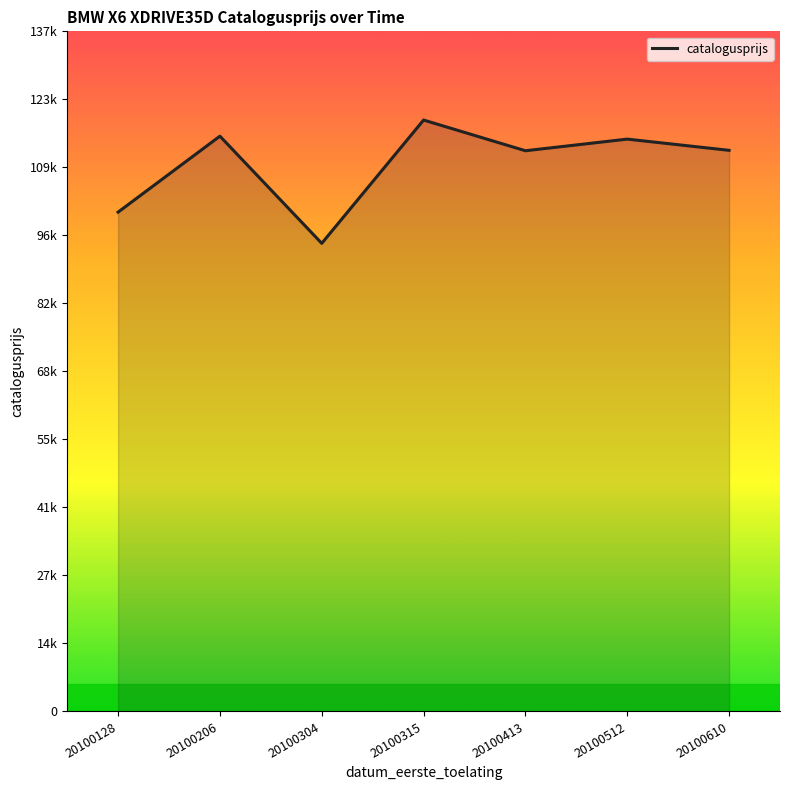

What is the approximate value at 20100315, to the nearest 100?

118800